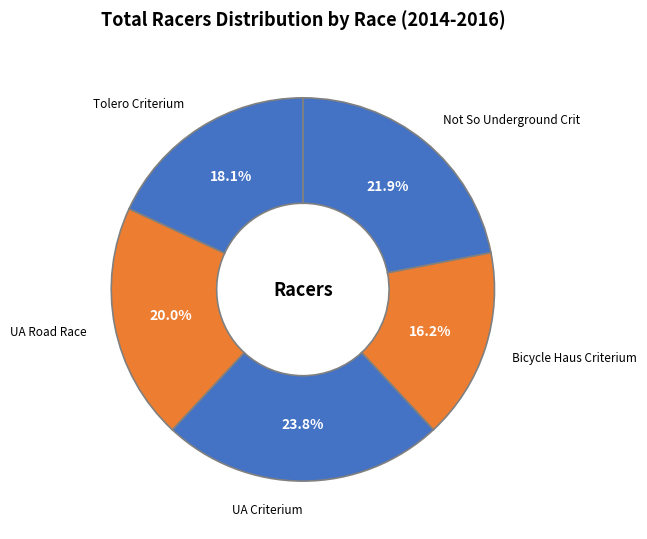

Which slice is the smallest?

Bicycle Haus Criterium